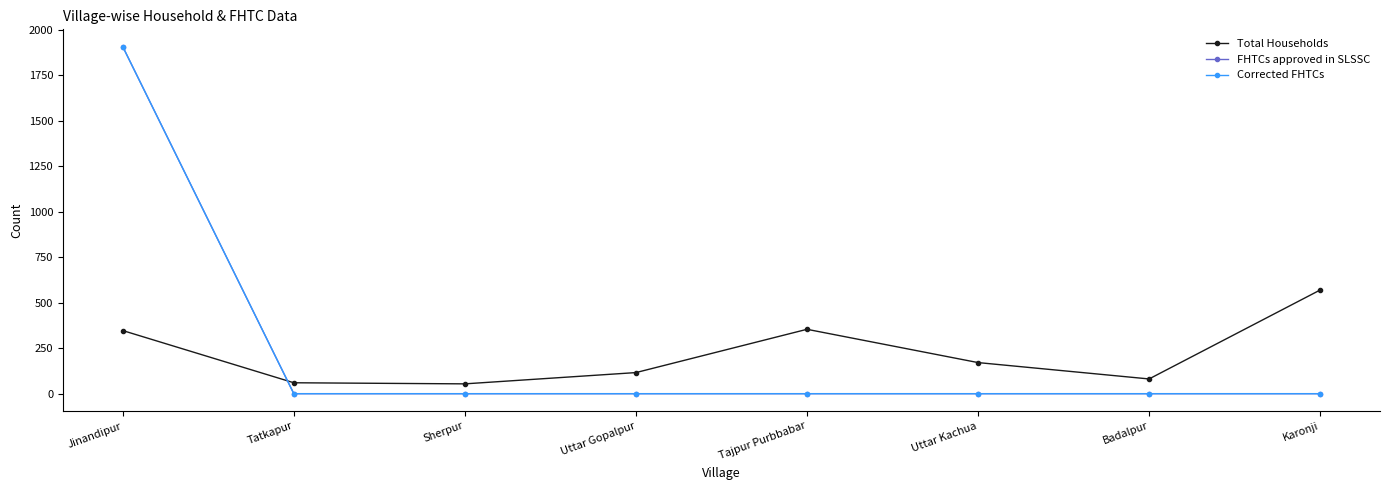

How many times do FHTCs approved in SLSSC and Total Households cross each other?

1